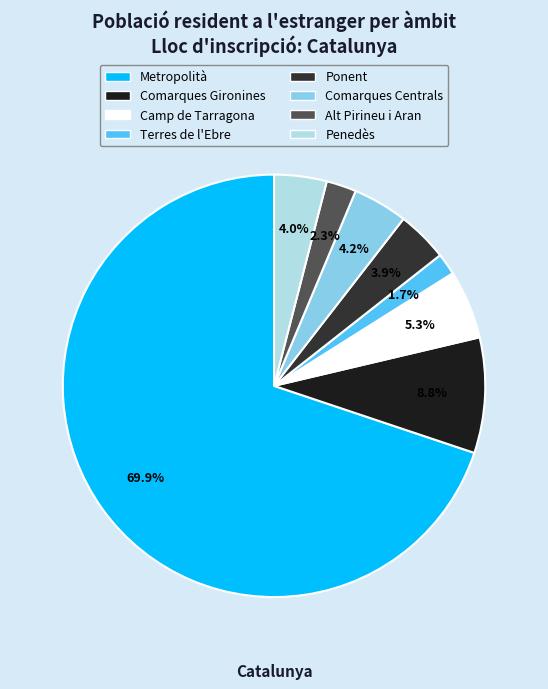

What is the ratio of the value at Comarques Centrals to the value at Metropolità?

0.1